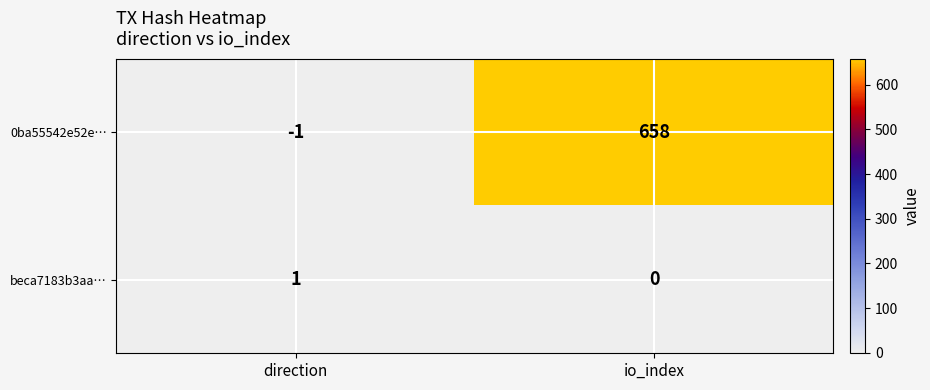

True or false: beca7183b3aa… has a value of 1 at direction.

True